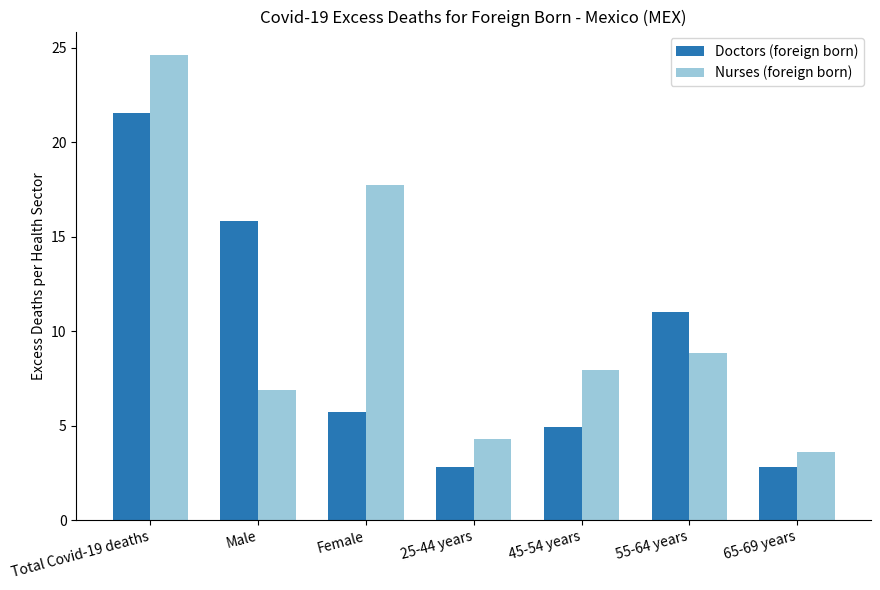

Which label corresponds to the largest value in the chart?

Total Covid-19 deaths